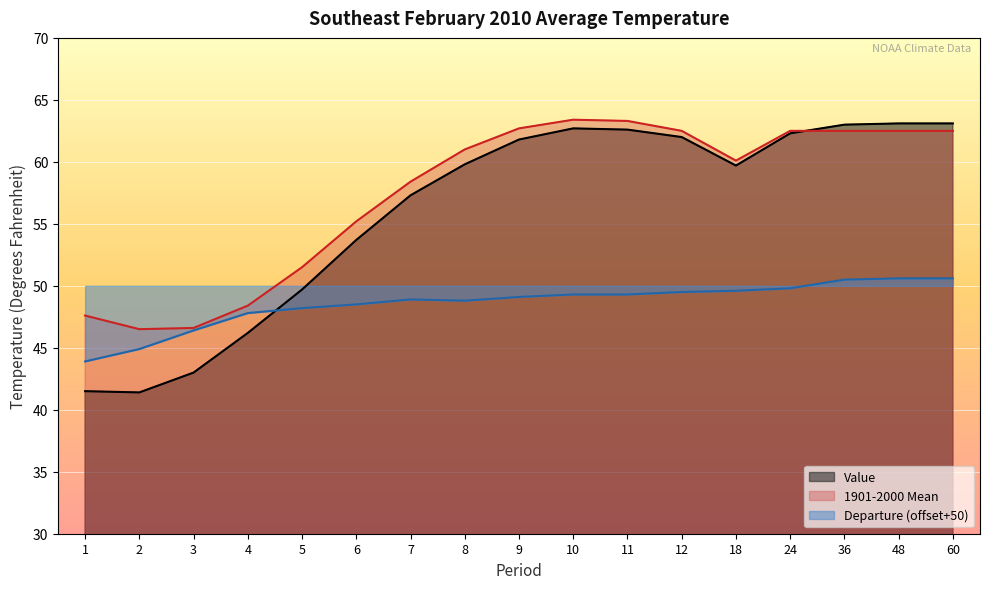

Is it true that Departure equals 44.9 at 2?

True